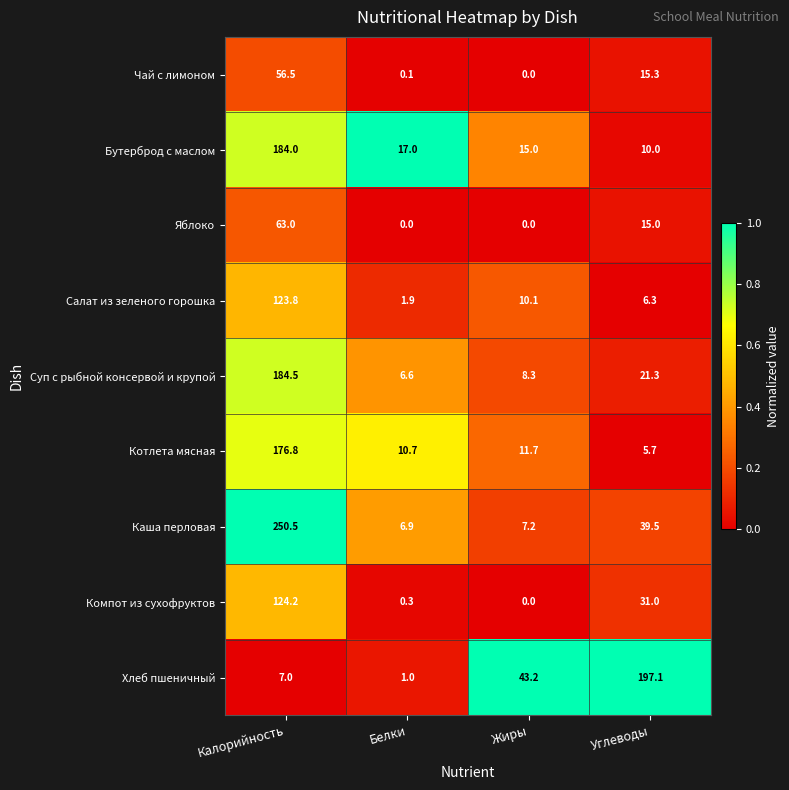

What is the approximate value of Чай с лимоном at Калорийность?

56.5